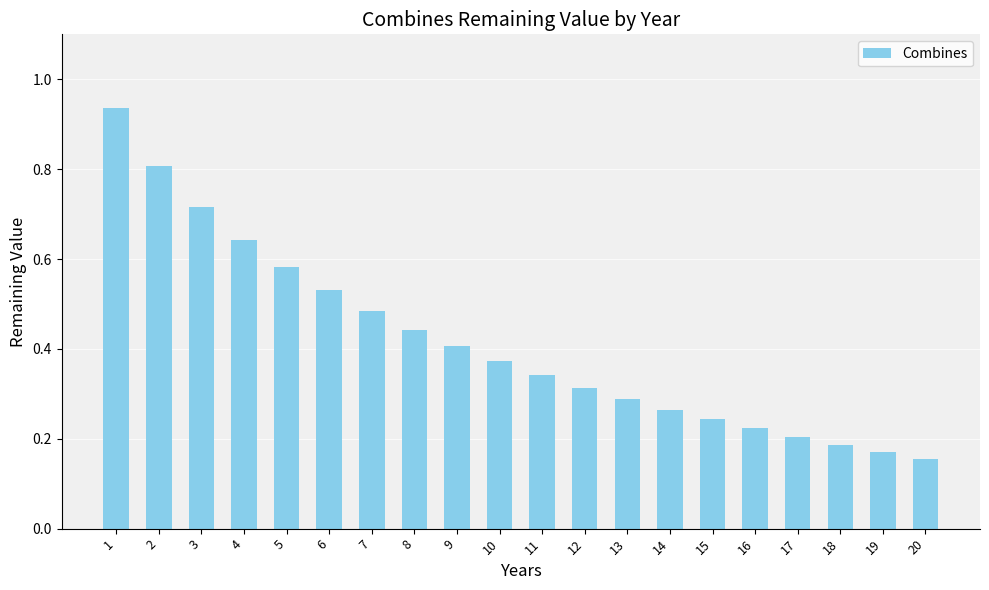

What is the difference between the maximum and minimum values?

0.8